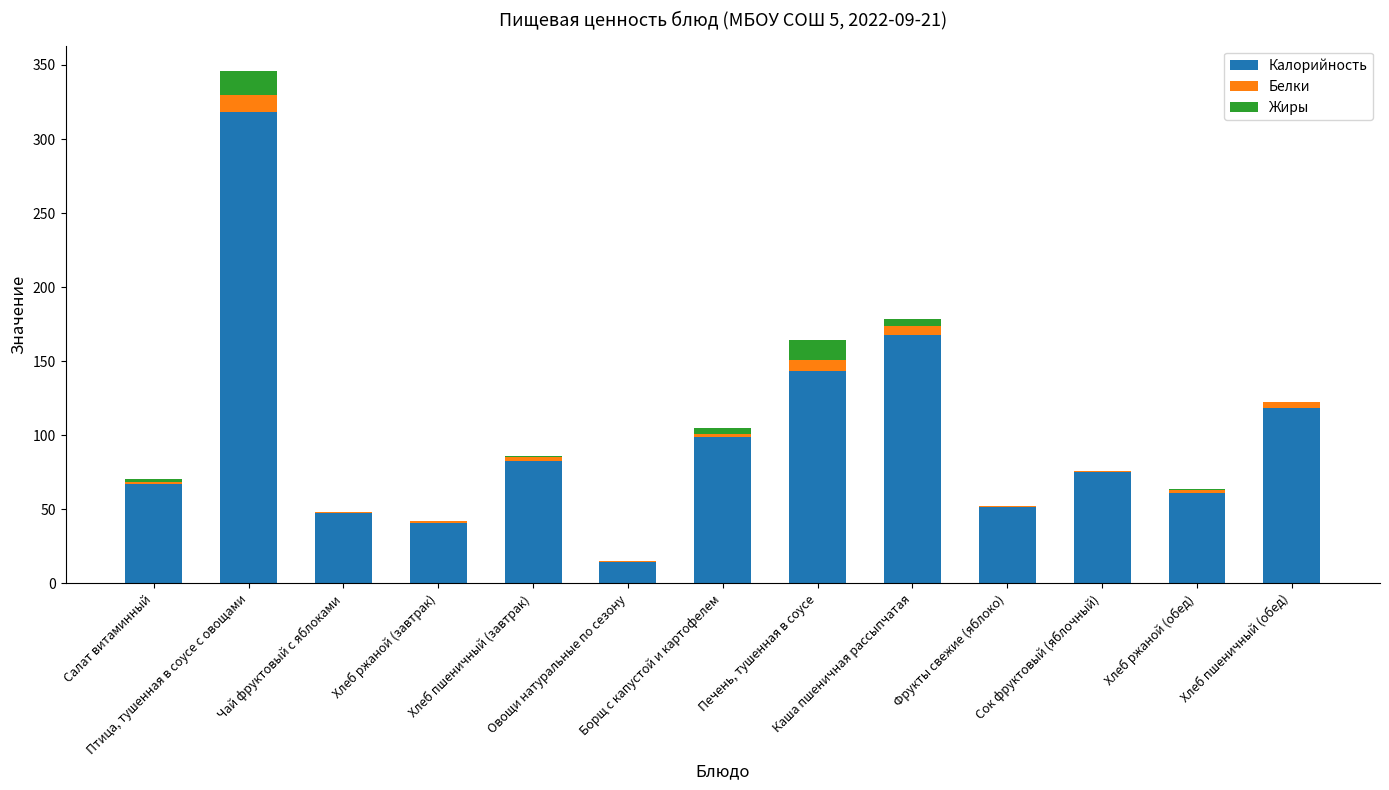

What is the highest value of the Калорийность series?

318.6